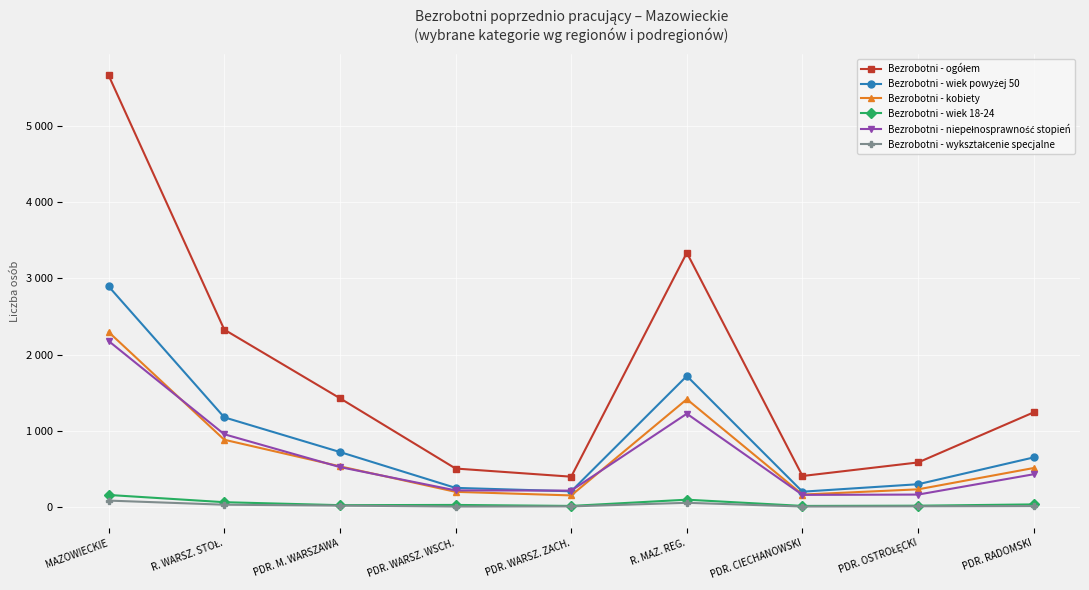

Is this an area chart (filled region under the line)?

No